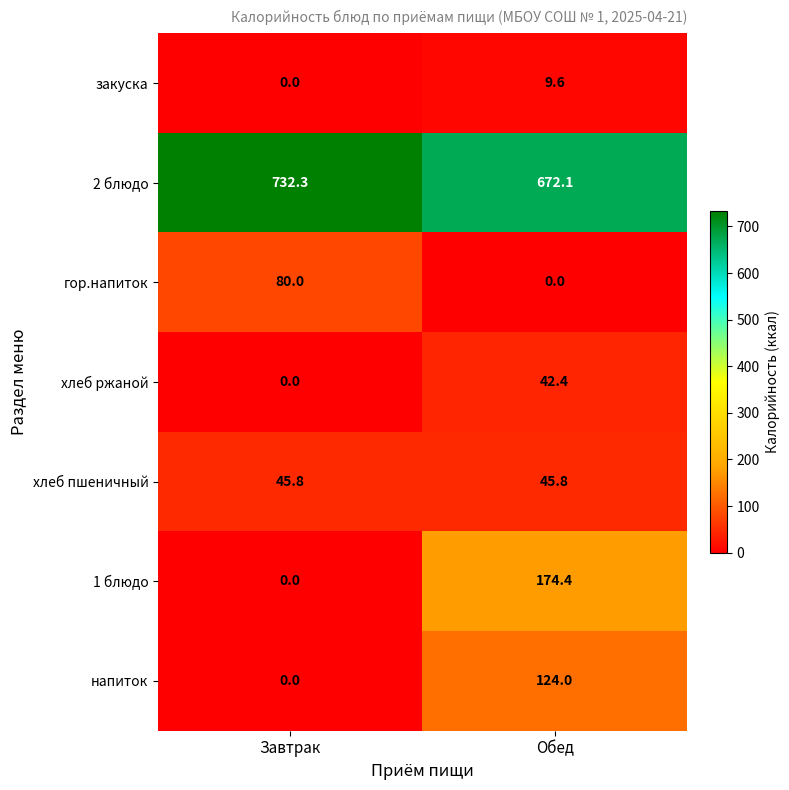

How many values in the гор.напиток series are below 80?

1